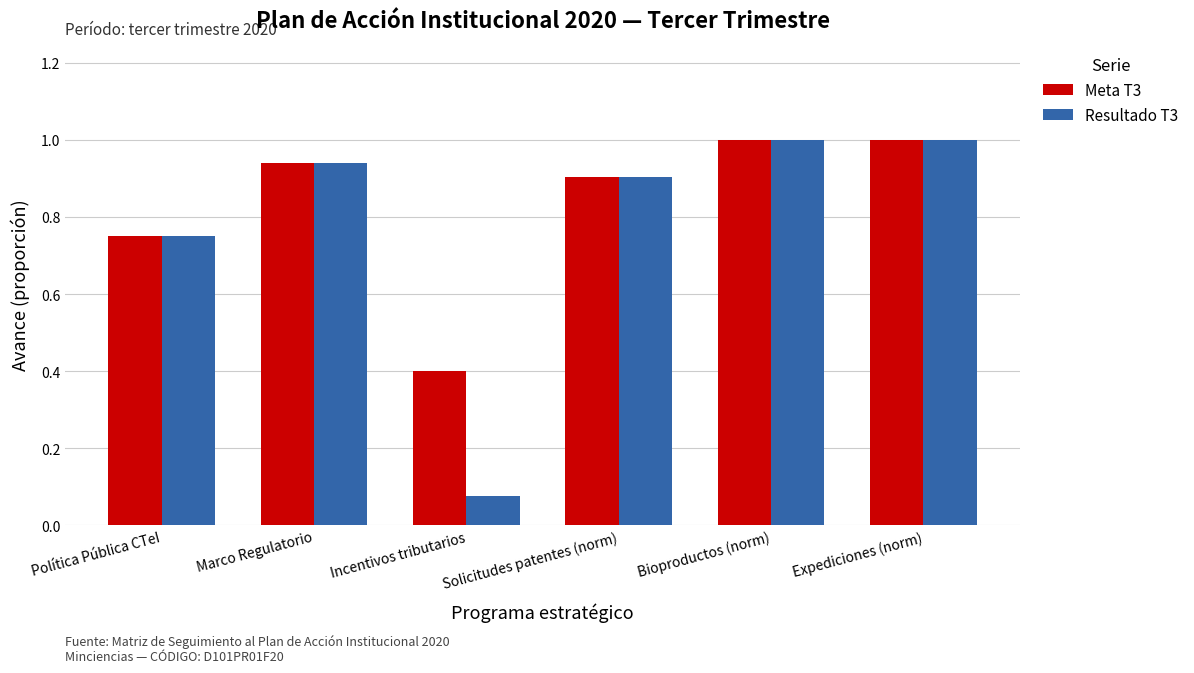

Is it true that Resultado T3 equals 0.6 at Marco Regulatorio?

False